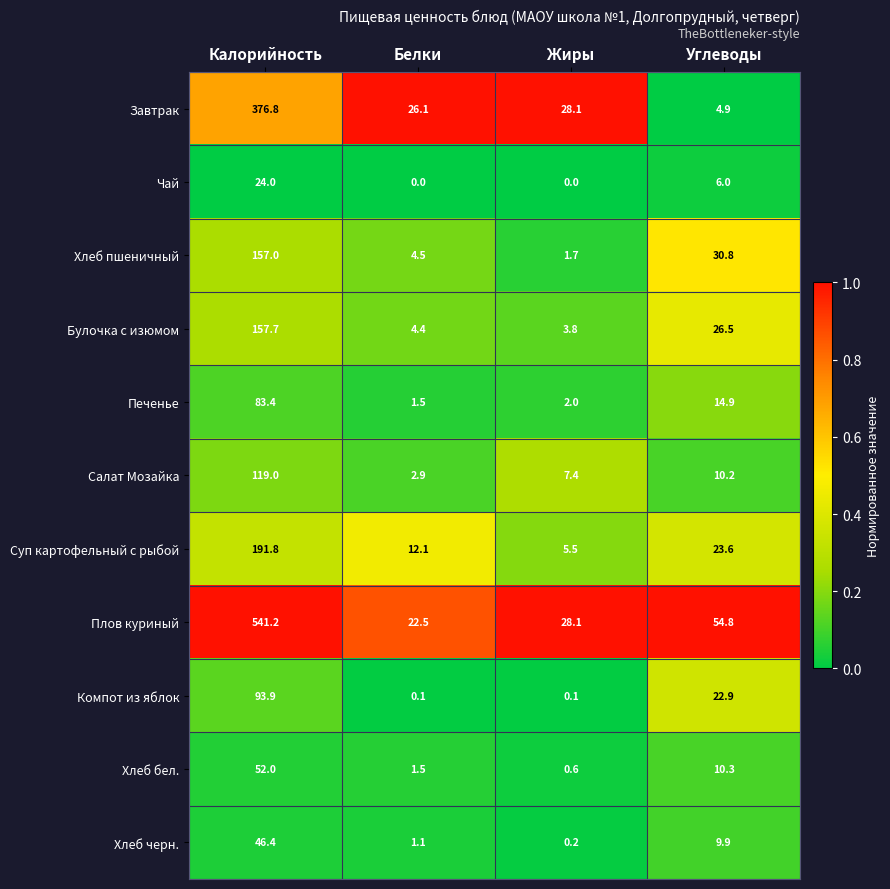

At which category is the sum across all series the highest?

Калорийность